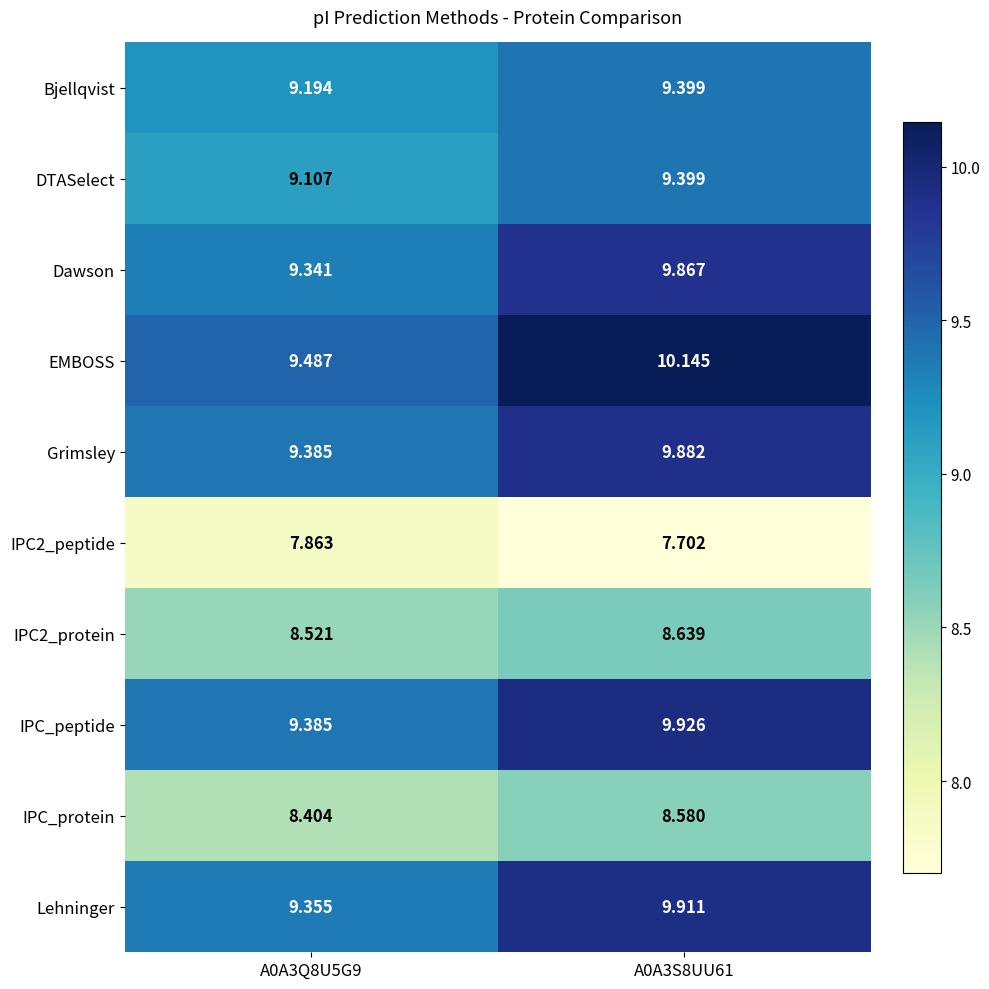

Is the value of DTASelect at A0A3Q8U5G9 greater than the value of Bjellqvist at A0A3S8UU61?

No